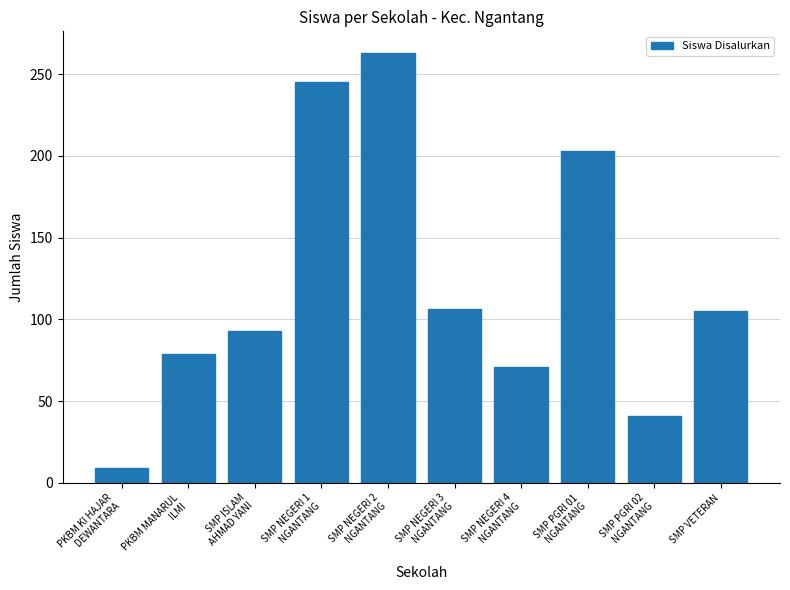

At which label does the data first exceed 105?

SMP NEGERI 1
NGANTANG